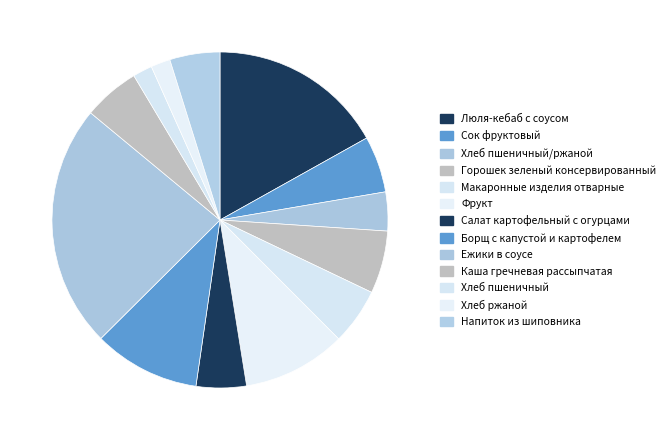

How many slices are in this pie chart?

13